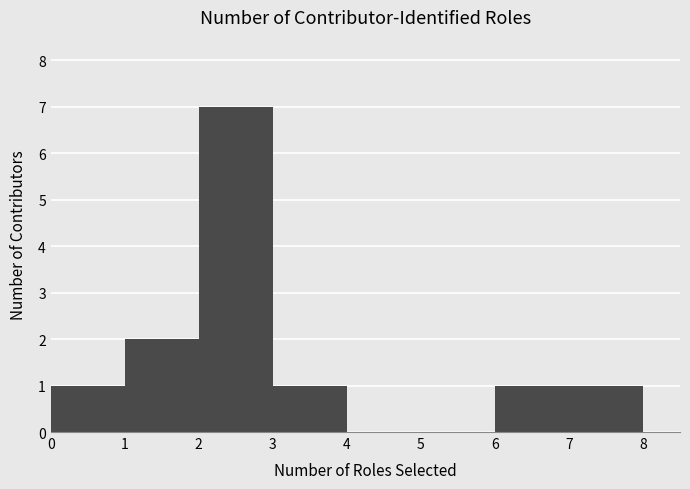

How tall is the bar that spans 0 to 1 on the x-axis? The values are not printed on the chart, so give them approximately, as read against the axis.

1